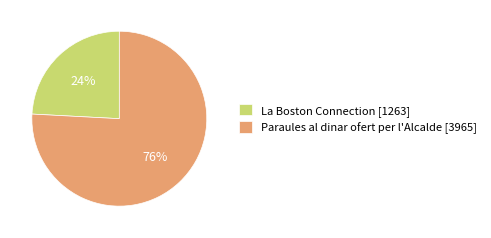

Combined, do Paraules al dinar ofert per l'Alcalde [3965] and La Boston Connection [1263] account for over 50%?

Yes